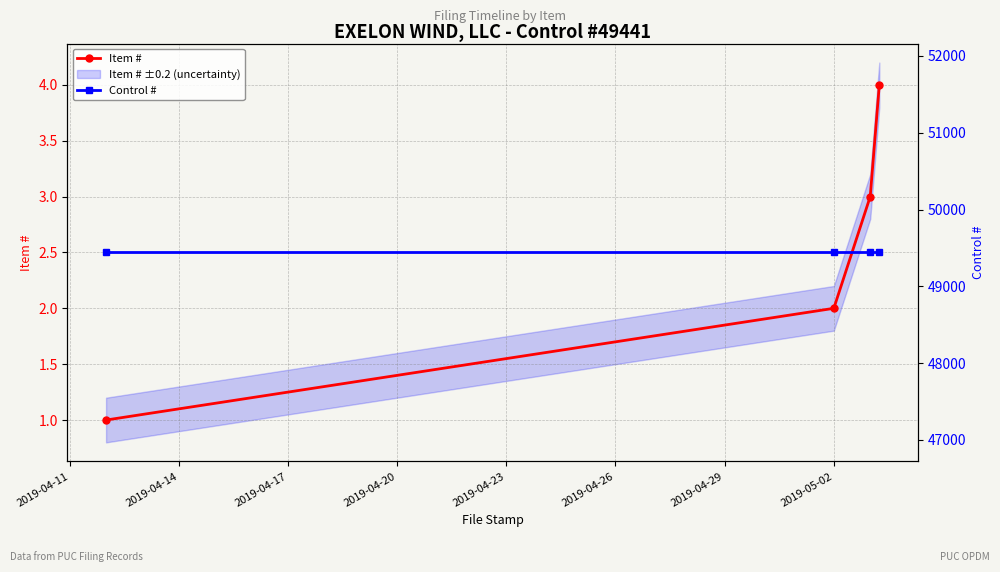

True or false: Item # has more than 2 points higher than both neighbors.

False